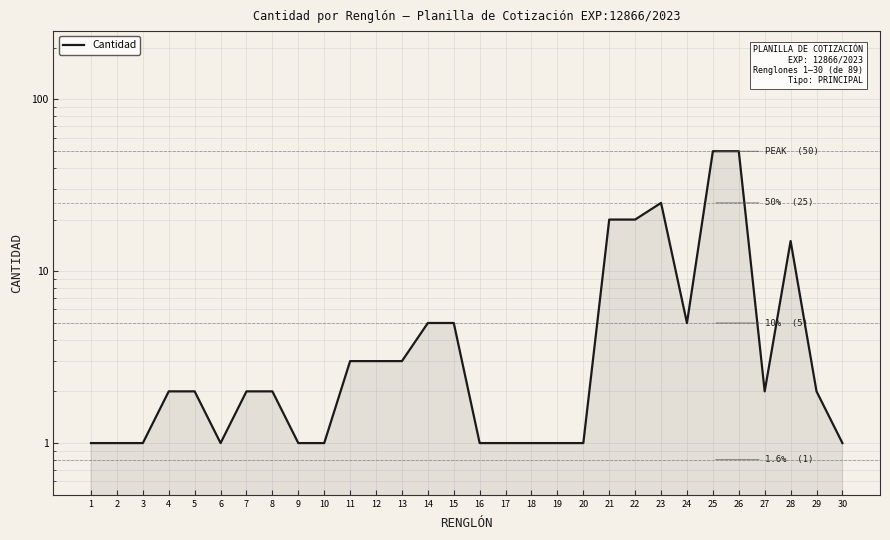

What is the value of the 16th point from the left?

1